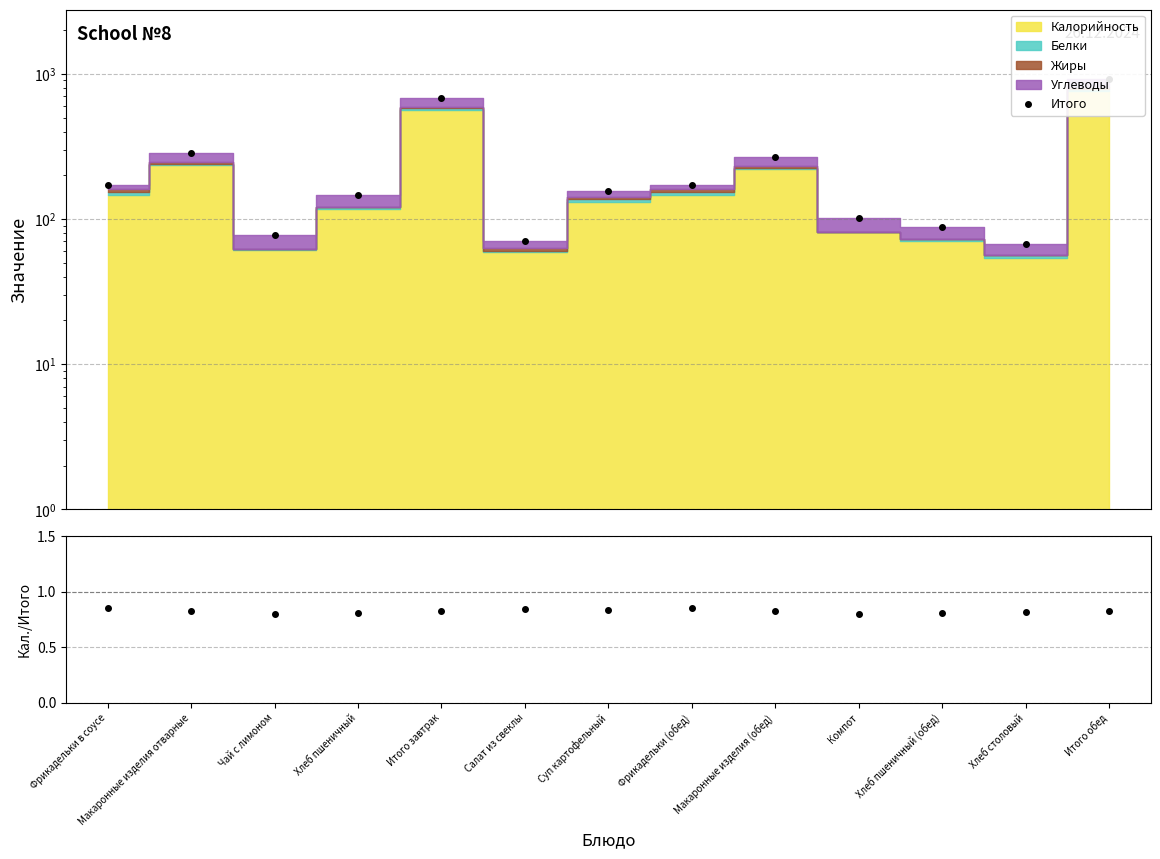

Which series has the largest range (max minus min)?

Итого